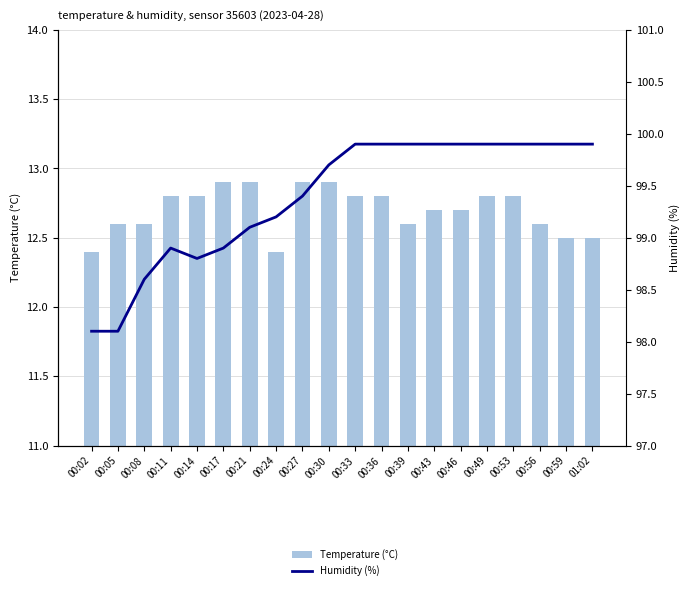

What is the greatest value displayed?

99.9